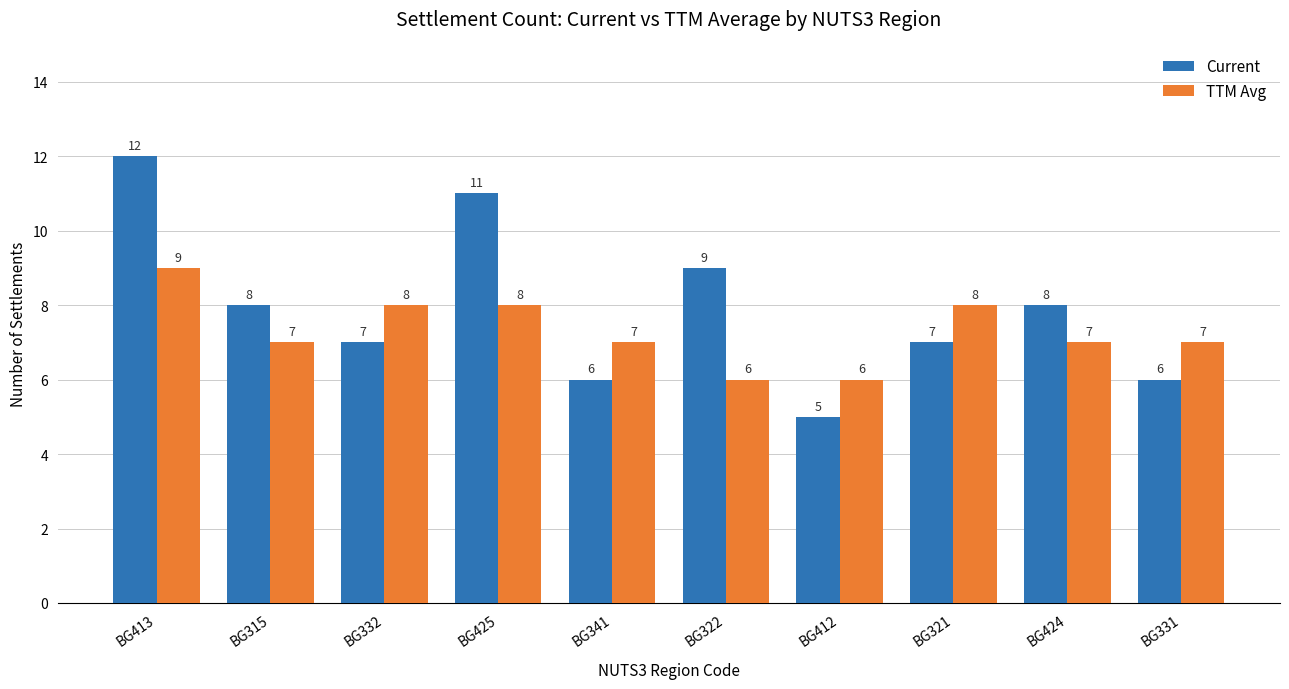

Reading right to left, list all the values displayed in this chart.

Current: BG331=6	BG424=8	BG321=7	BG412=5	BG322=9	BG341=6	BG425=11	BG332=7	BG315=8	BG413=12
TTM Avg: BG331=7	BG424=7	BG321=8	BG412=6	BG322=6	BG341=7	BG425=8	BG332=8	BG315=7	BG413=9